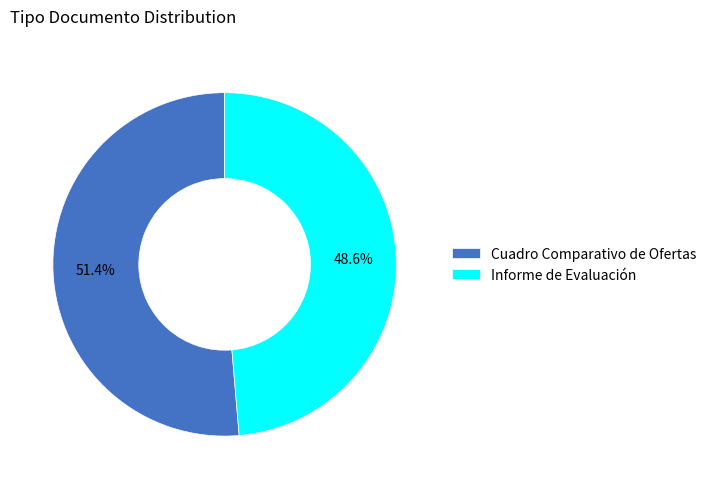

Which slice represents more than half of the pie?

Cuadro Comparativo de Ofertas